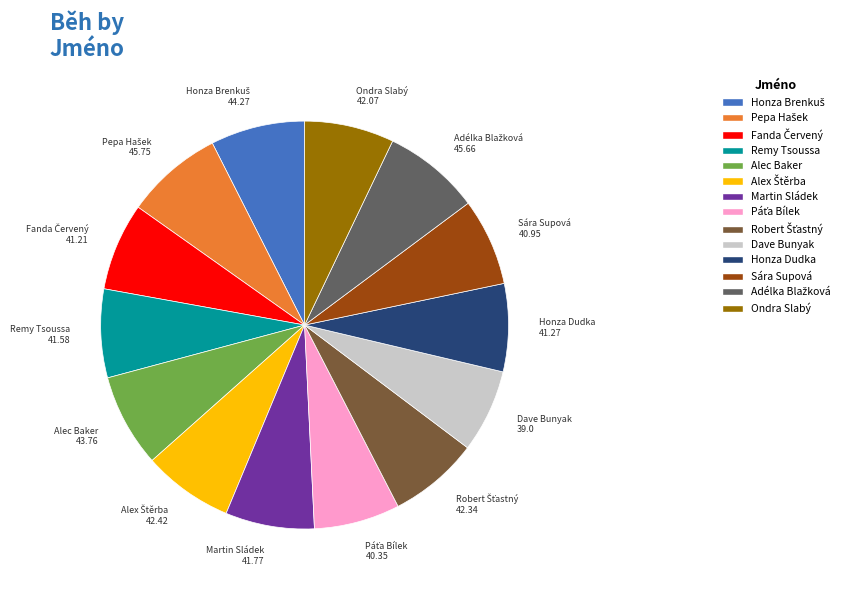

Count the number of slices in the pie.

14